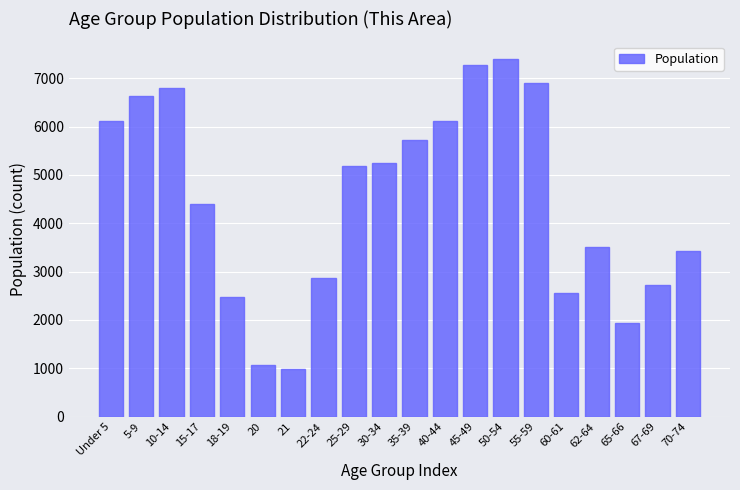

What is the minimum value shown in the chart?

990